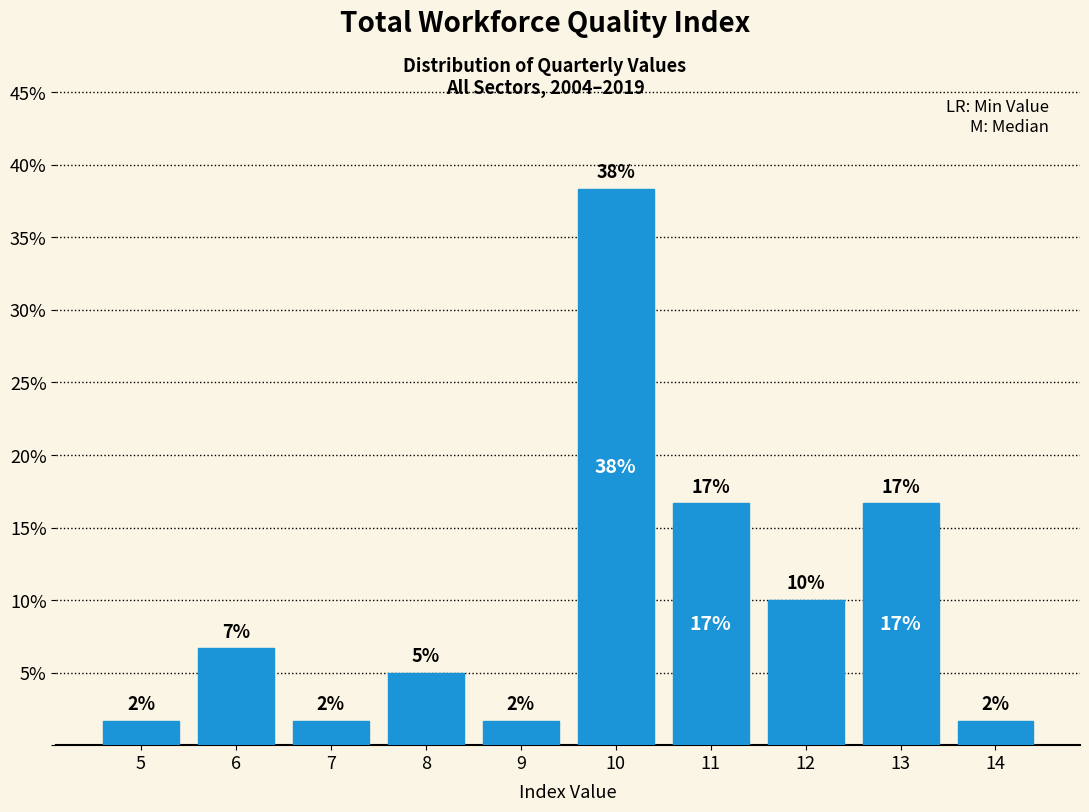

Does the chart contain any negative values?

No